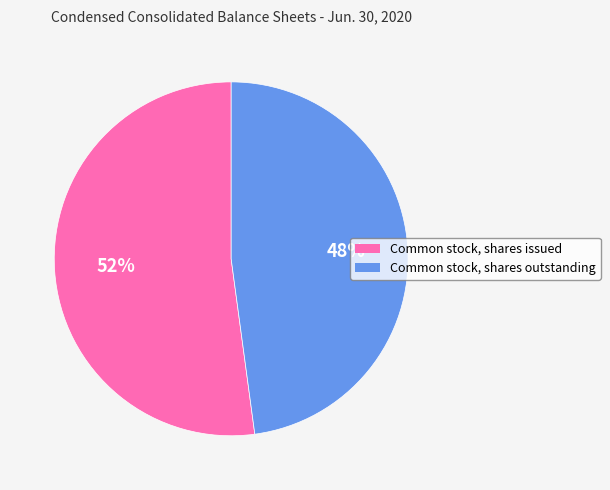

Count the number of slices in the pie.

2